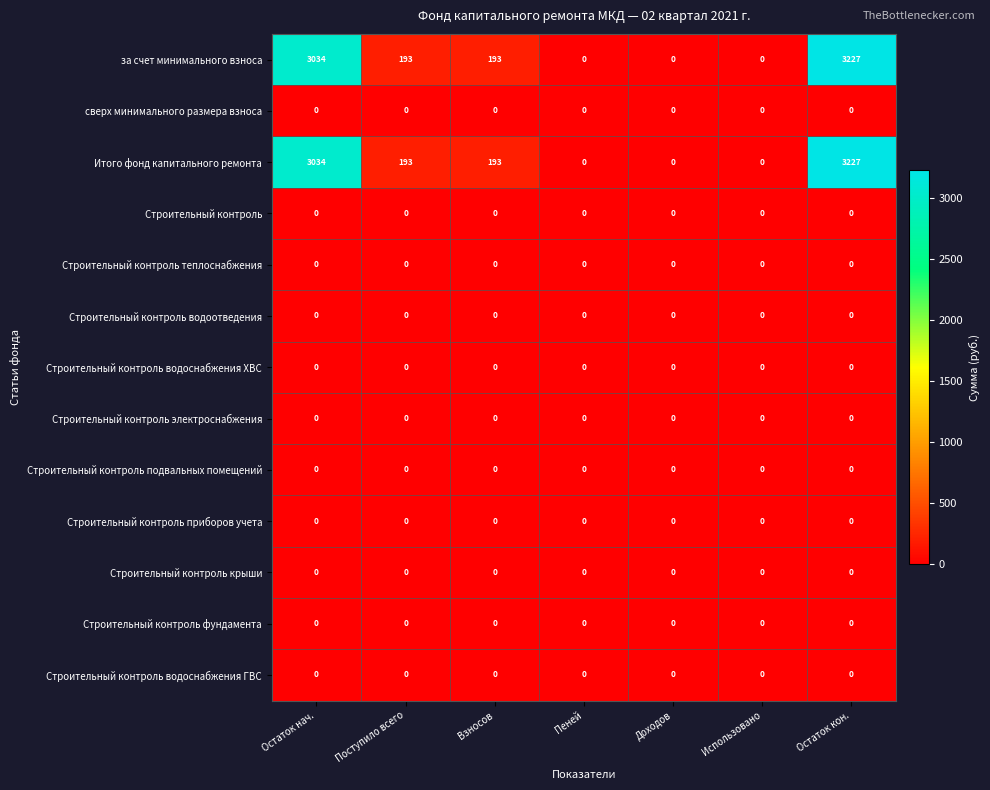

What is the spread (max minus min) of values at Взносов?

193